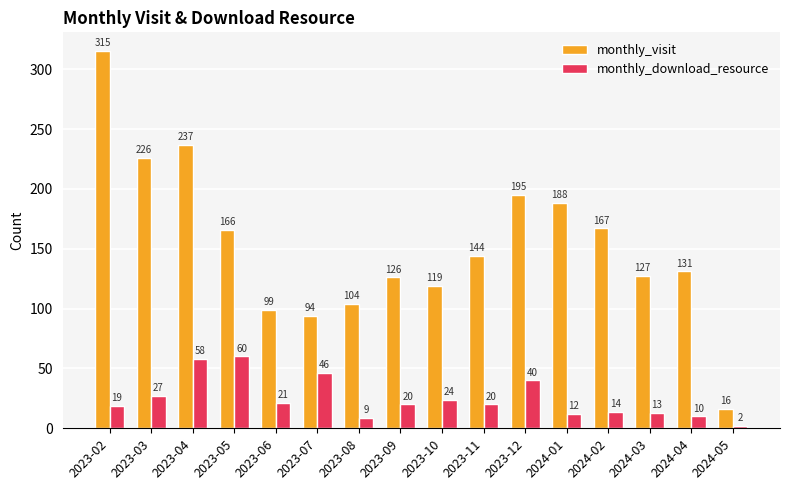

What are all the series names shown in the legend?

monthly_visit, monthly_download_resource